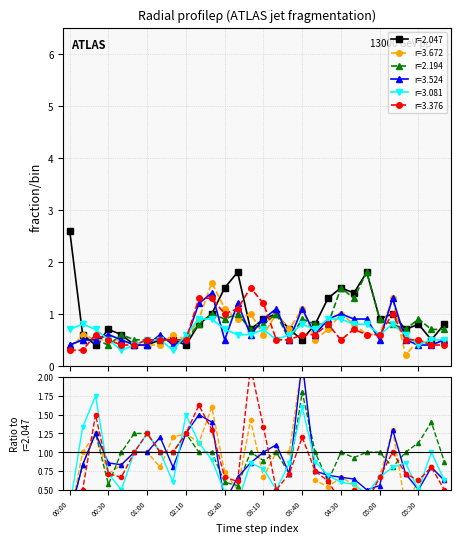

How many data points does each series have?

30